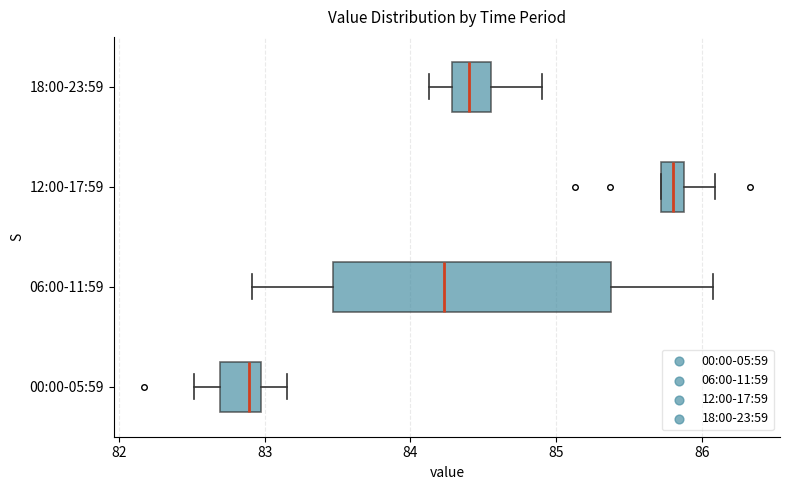

Which box's median line is the furthest to the left?

00:00-05:59